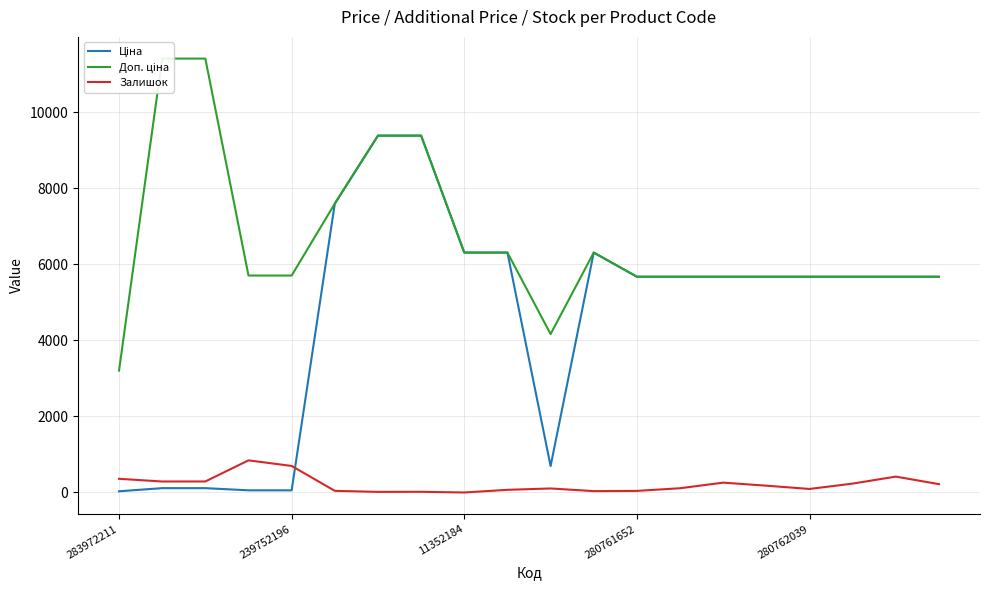

Which series has the largest total across all categories?

Доп. ціна